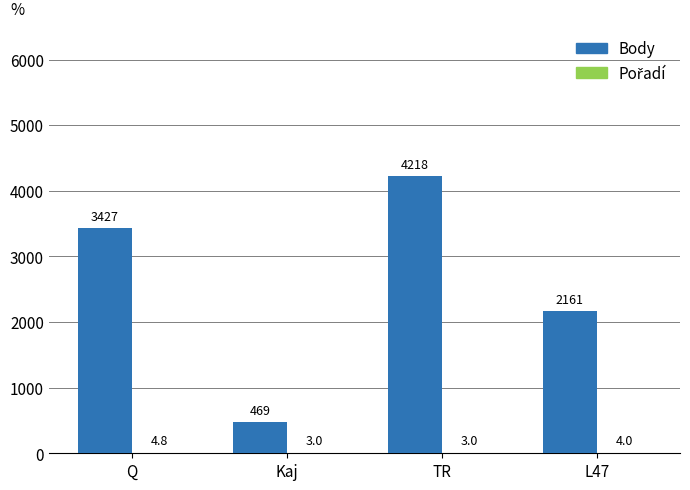

What is the total value across all series at Q?

3431.8